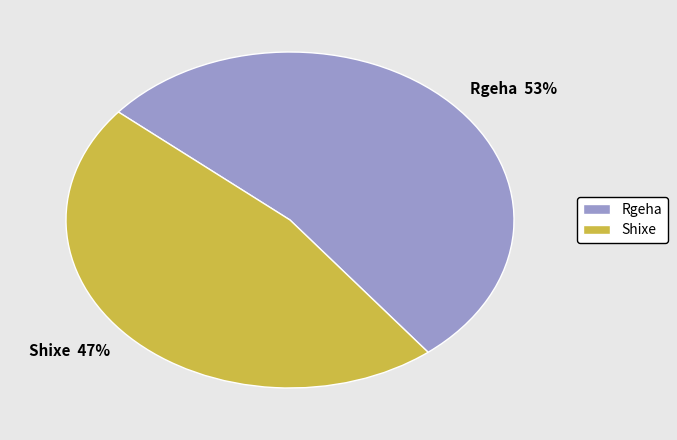

Combined, do Shixe and Rgeha account for over 50%?

Yes